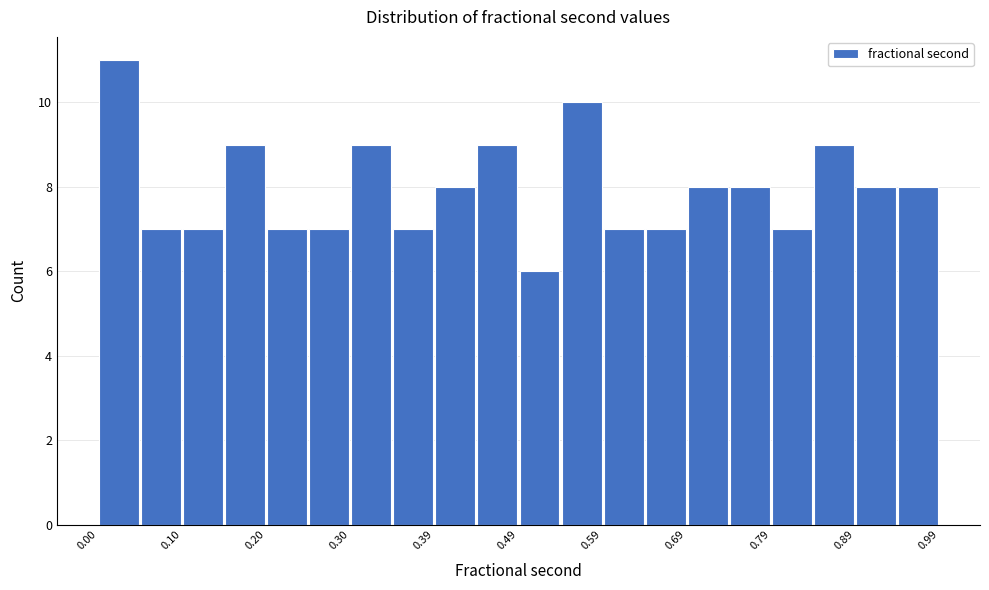

What is the height of the bar covering 0.54 to 0.59 on the x-axis? Neither the bar edges nor the heights are printed on the chart, so give them approximately, as read against the axes.

10